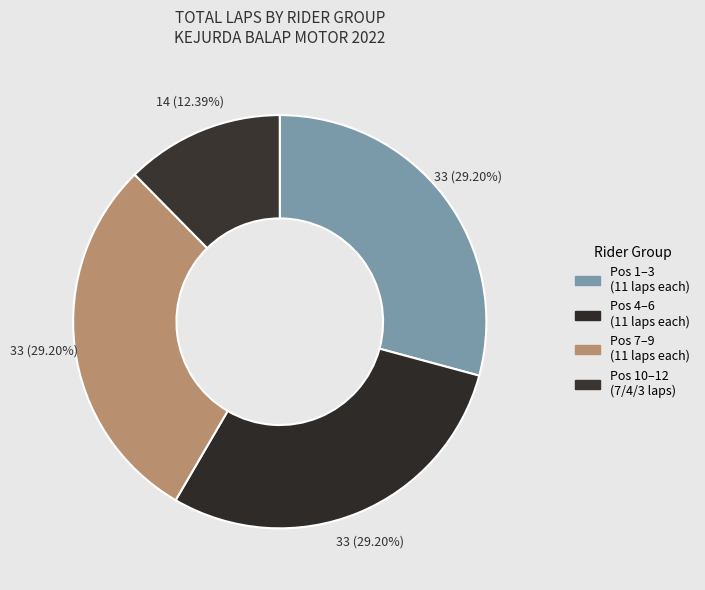

Count the number of slices in the pie.

4